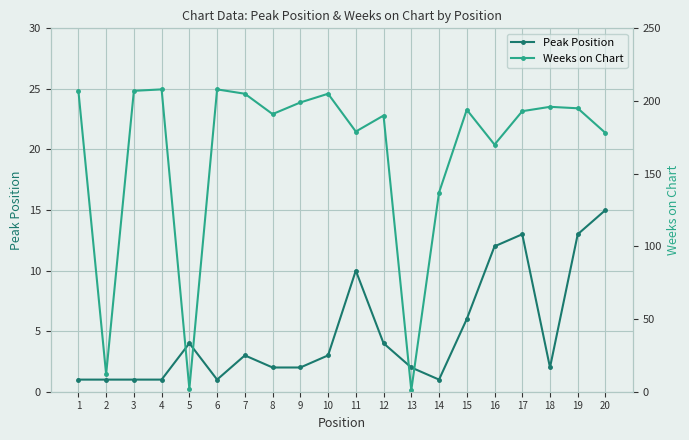

Rank the series at 20 from lowest to highest value.

Peak Position, Weeks on Chart